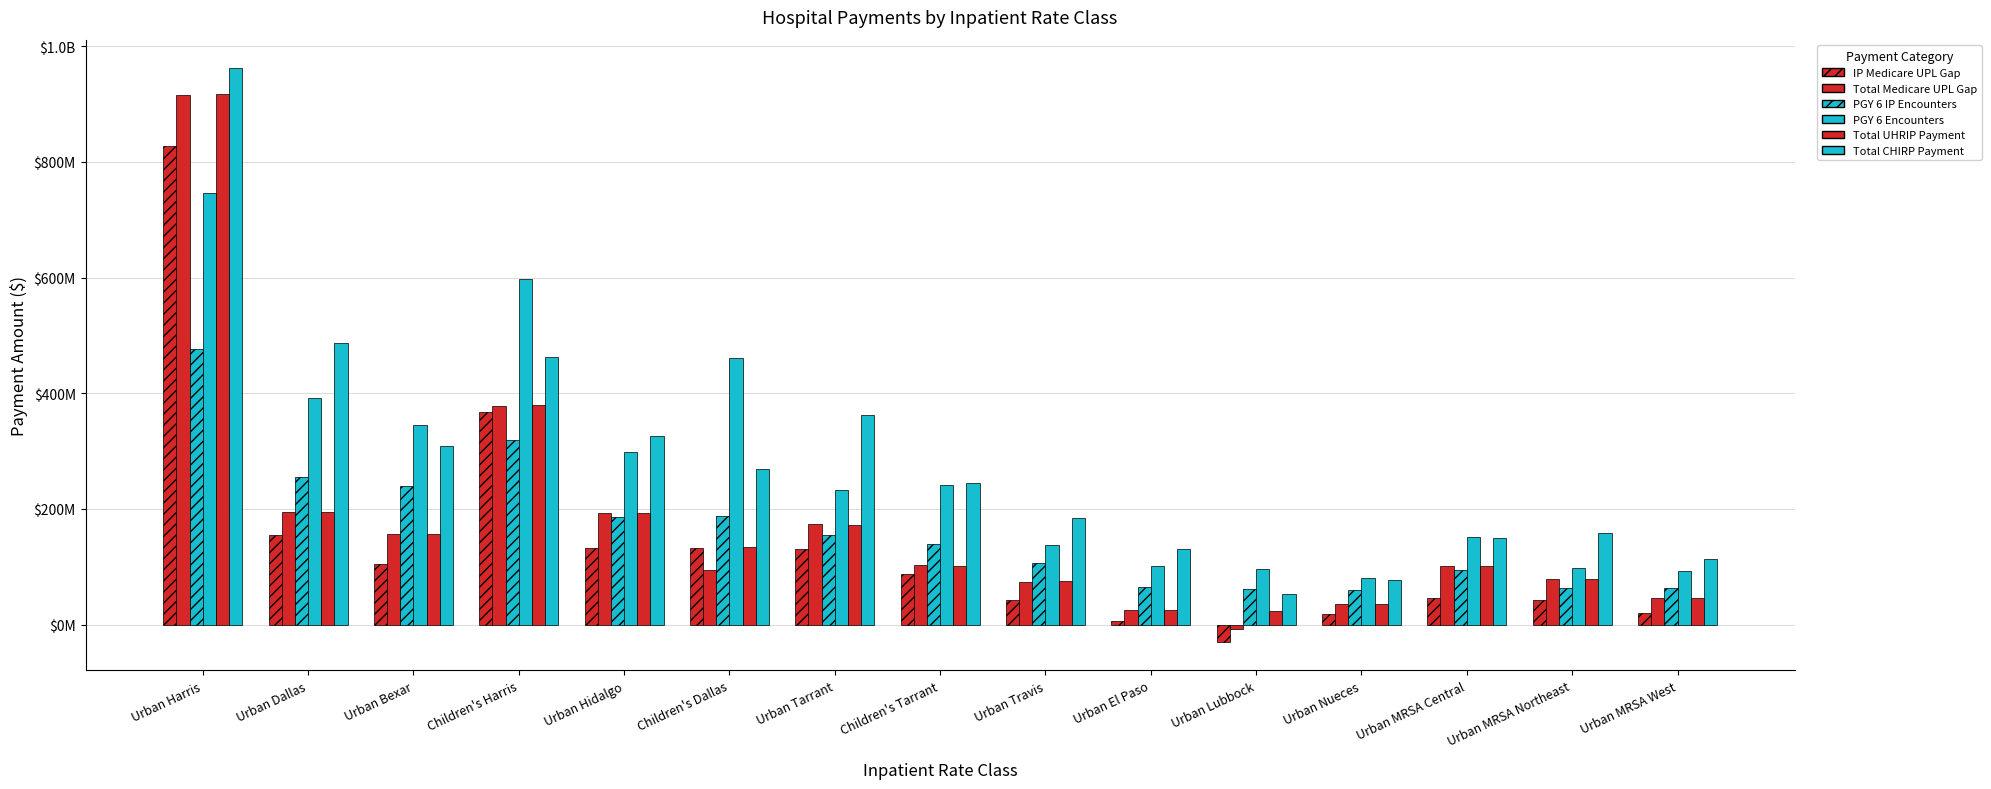

Are the bars horizontal?

No